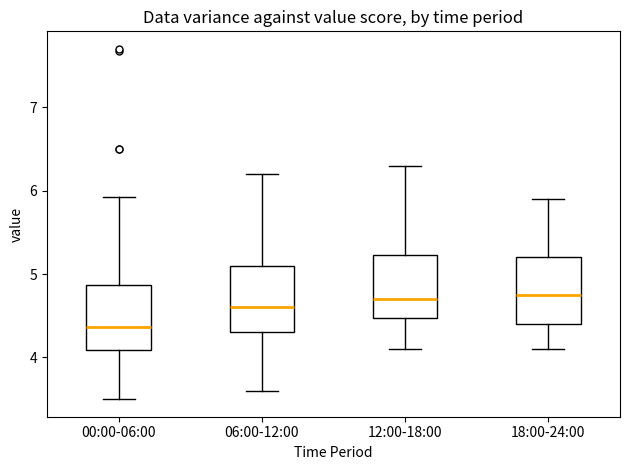

Reading left to right, transcribe this box plot: for each box, give where its median line is, the range the box spans, and where its two whiskers end, as read against the y-axis. The values are not printed on the chart, so give them approximately, as read against the axis.

00:00-06:00: median 4.4, box 4.1 to 4.9, whiskers 3.5 to 5.9
06:00-12:00: median 4.6, box 4.3 to 5.1, whiskers 3.6 to 6.2
12:00-18:00: median 4.7, box 4.5 to 5.2, whiskers 4.1 to 6.3
18:00-24:00: median 4.8, box 4.4 to 5.2, whiskers 4.1 to 5.9